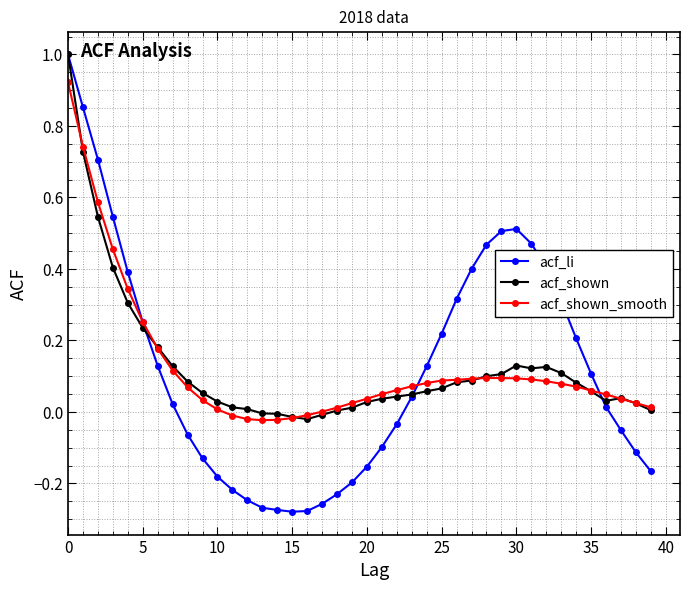

How many lines are shown in the chart?

3